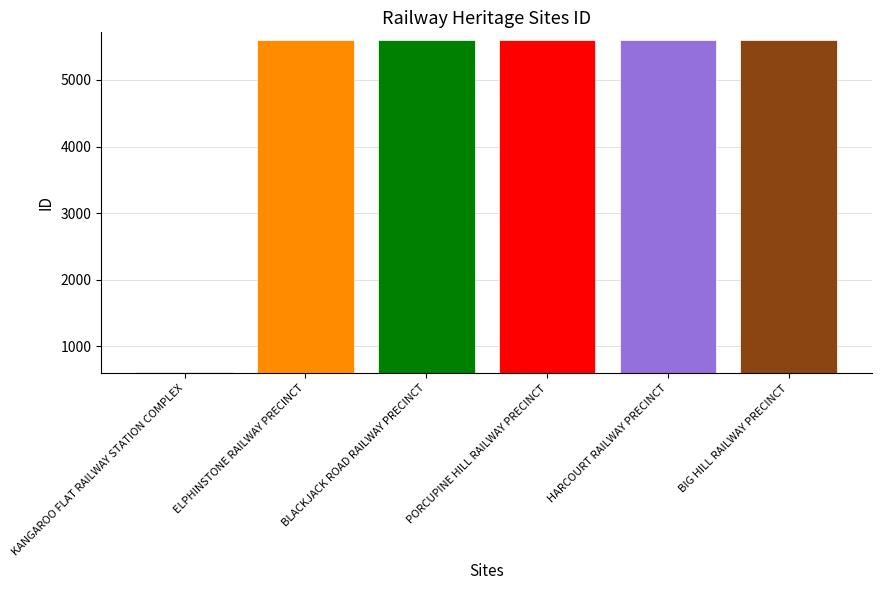

Are the bars grouped side by side (vs. stacked)?

No